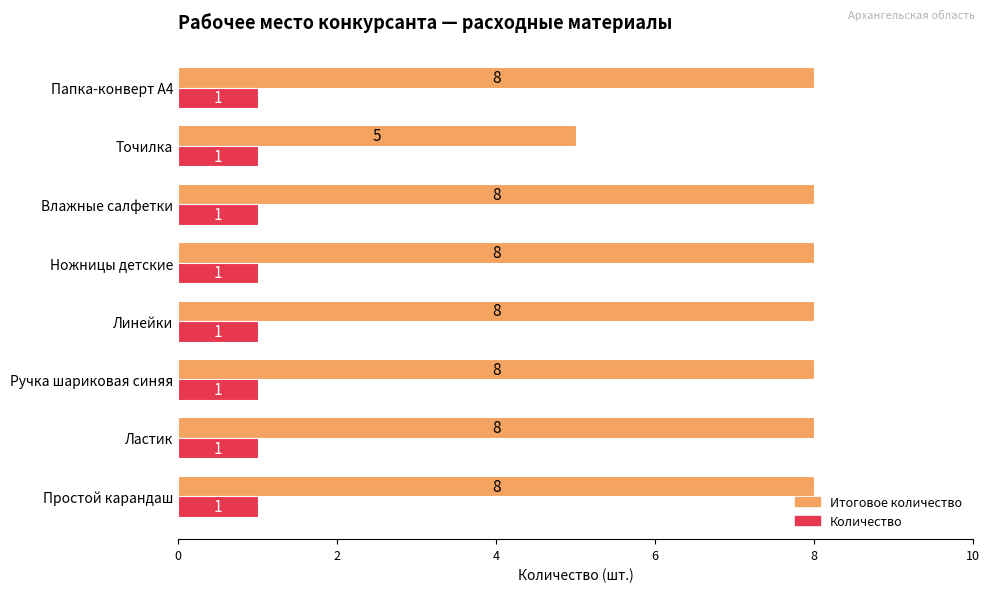

At how many categories does at least one series exceed 2?

8